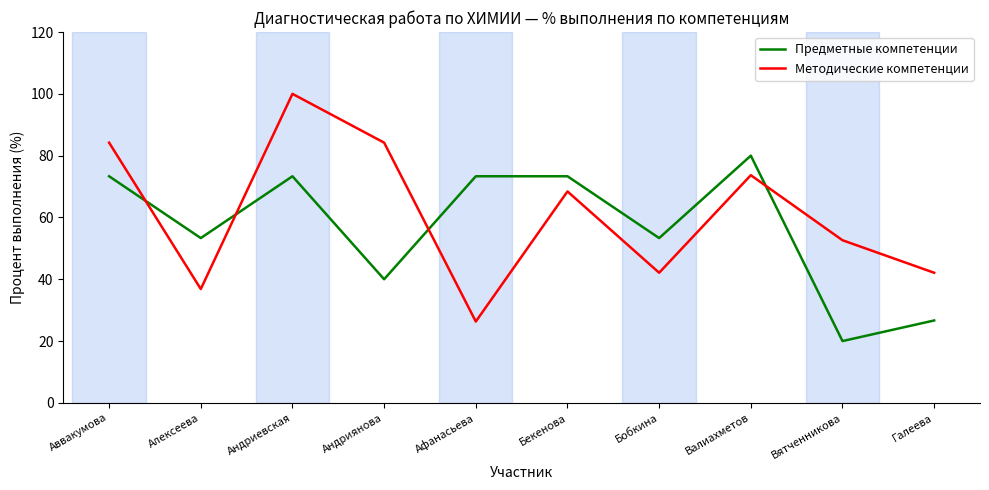

True or false: Методические компетенции has a value of 26.3 at Афанасьева.

True